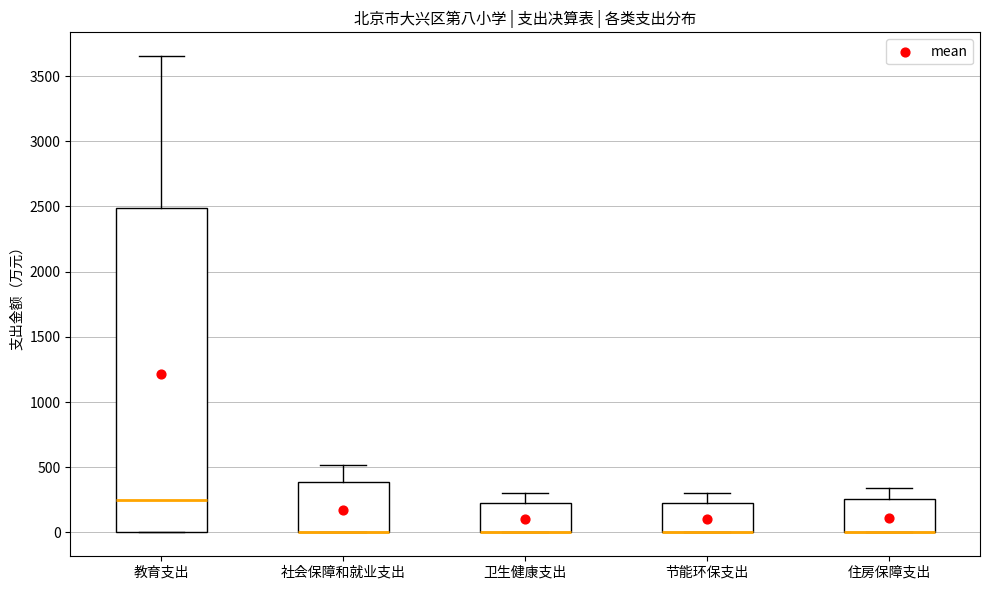

Where is the upper edge of the box for 住房保障支出 on the y-axis? The values are not printed on the chart, so give them approximately, as read against the axis.

250